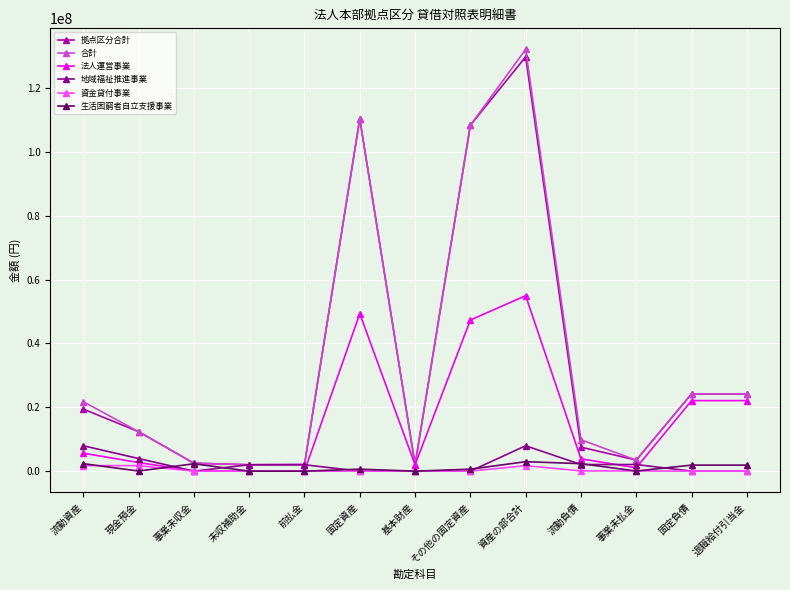

Which series has the widest spread of values?

合計